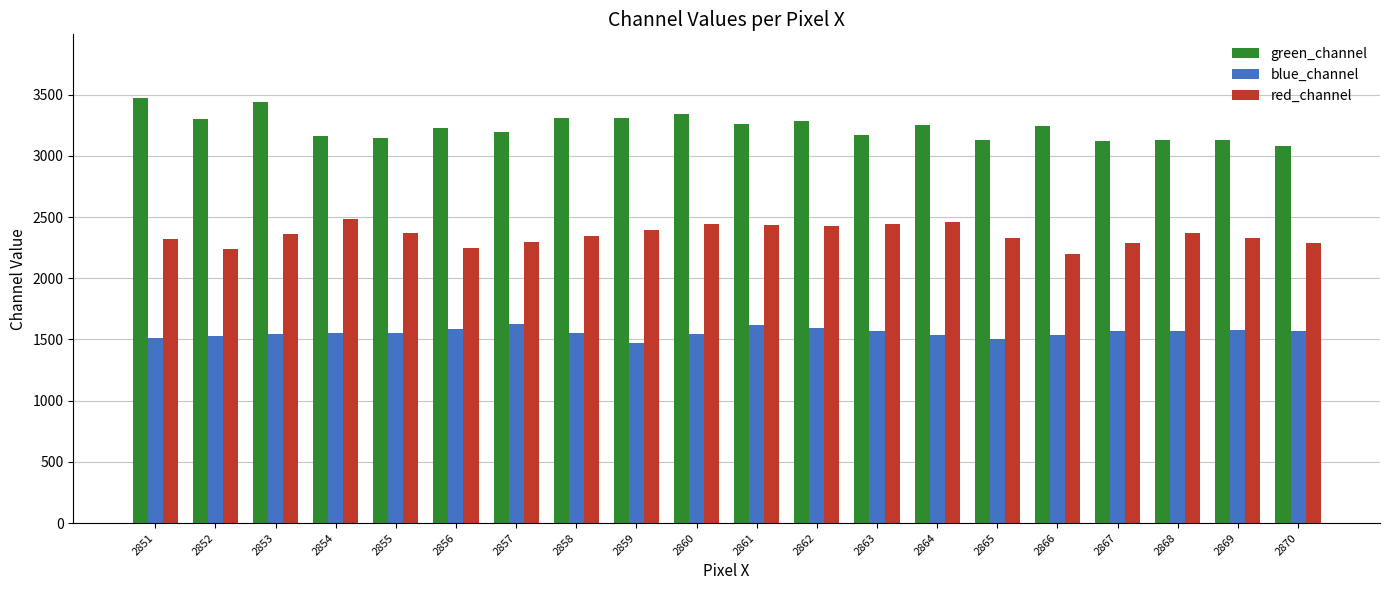

What are all the series names shown in the legend?

green_channel, blue_channel, red_channel